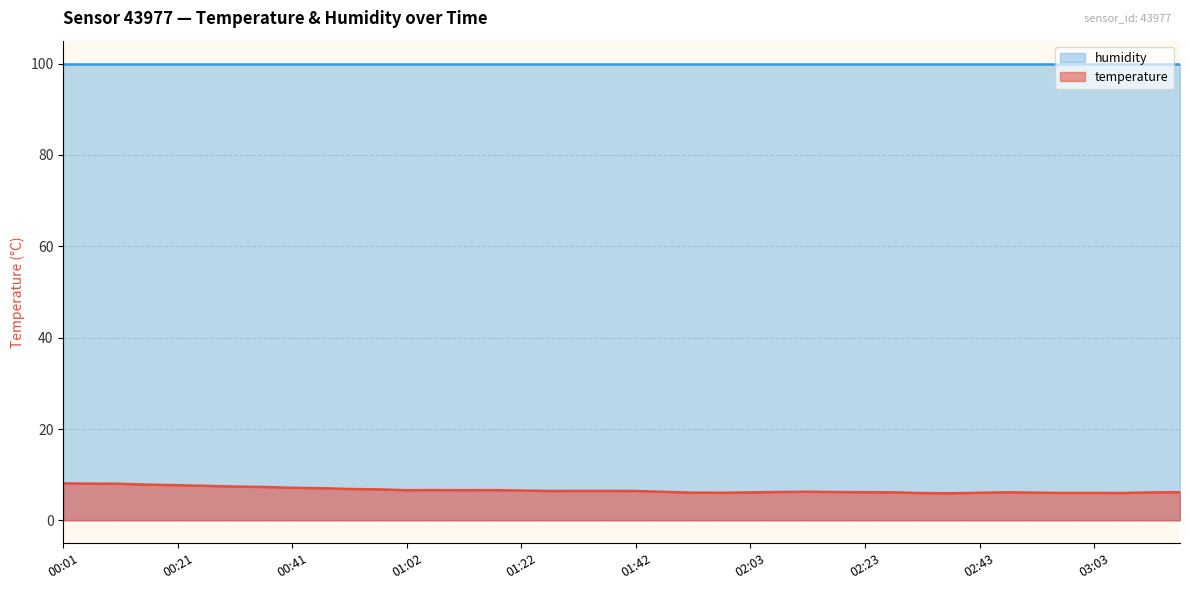

True or false: the data shows 6.3 at 02:13.

True